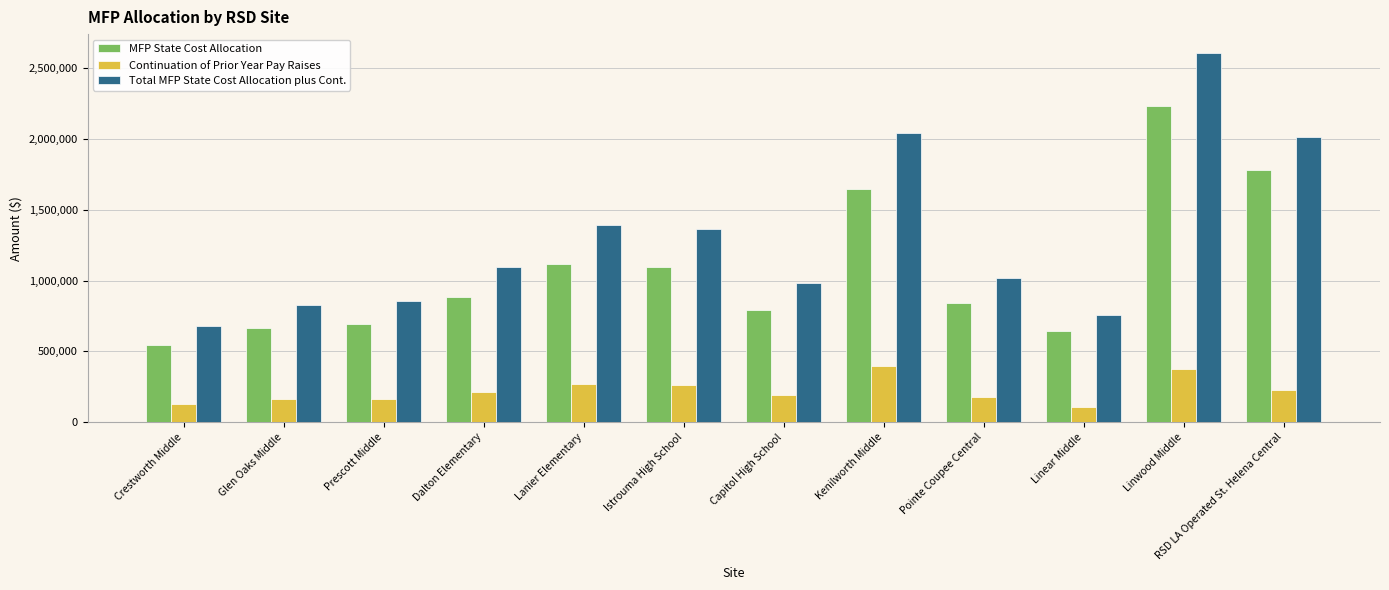

What value does the Continuation of Prior Year Pay Raises series have at Capitol High School, to the nearest 50?

191550